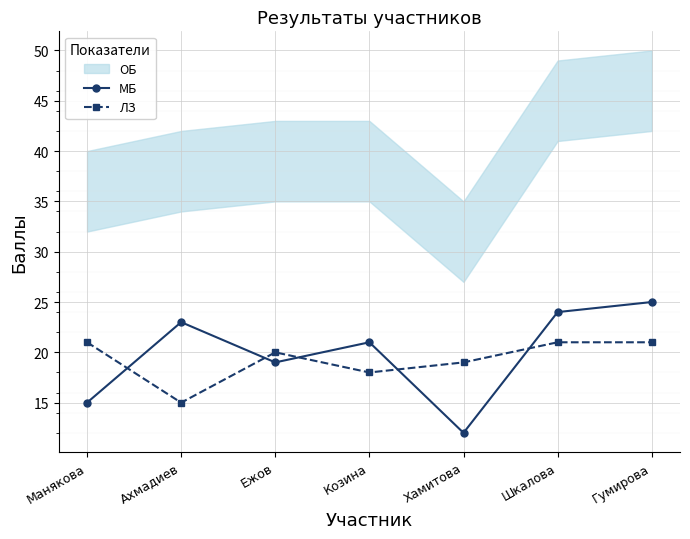

Which series has the widest spread of values?

МБ